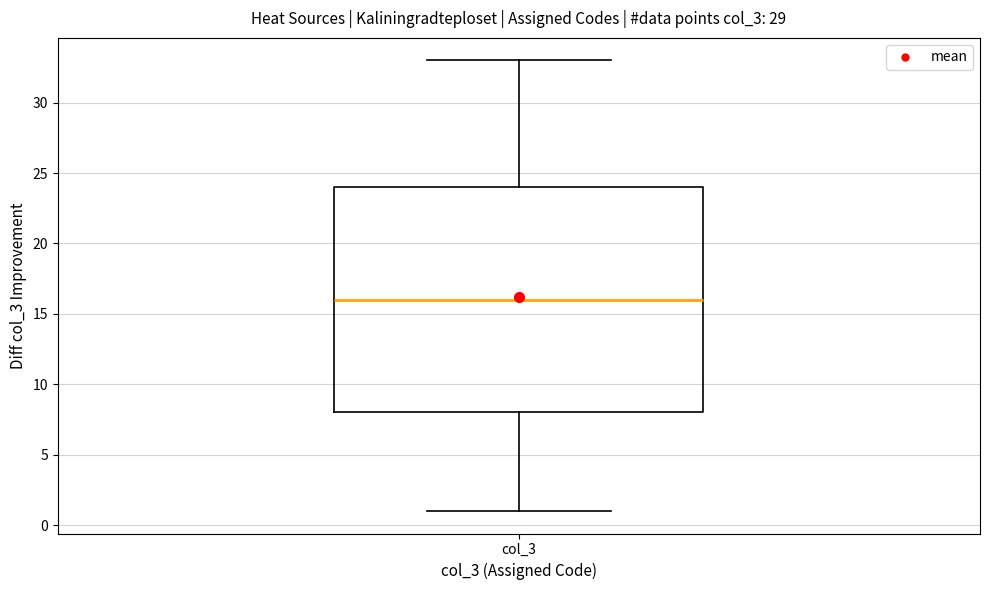

Where is the upper edge of the box for col_3 on the y-axis? The values are not printed on the chart, so give them approximately, as read against the axis.

24